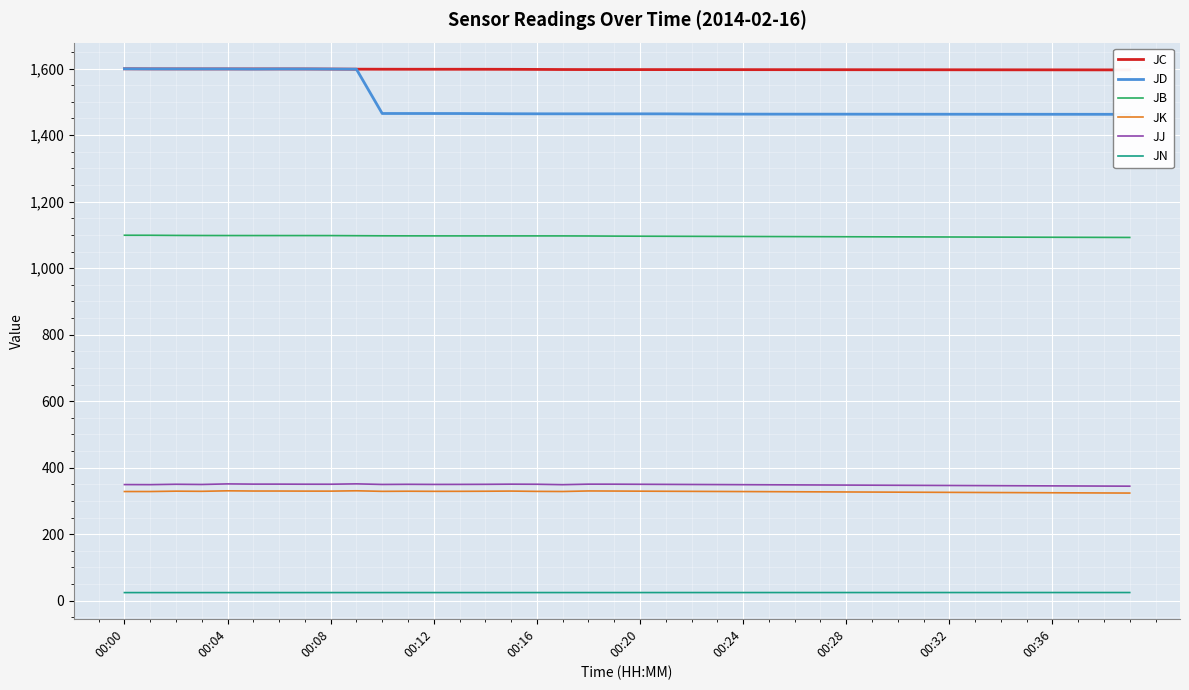

What is the maximum value shown in the chart?

1599.4